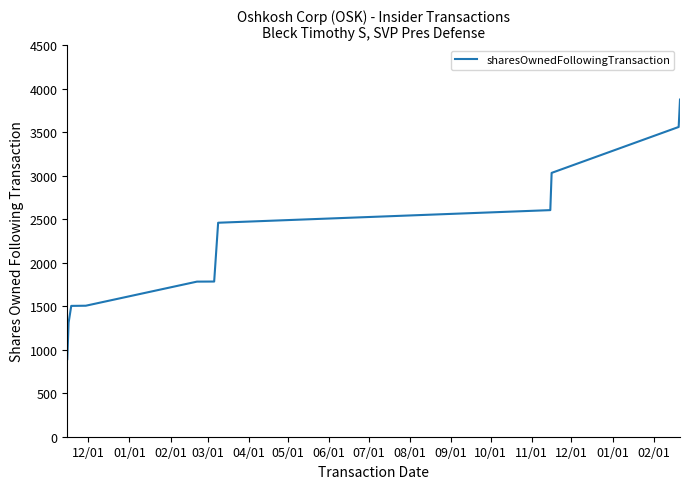

What is the minimum value shown in the chart?

892